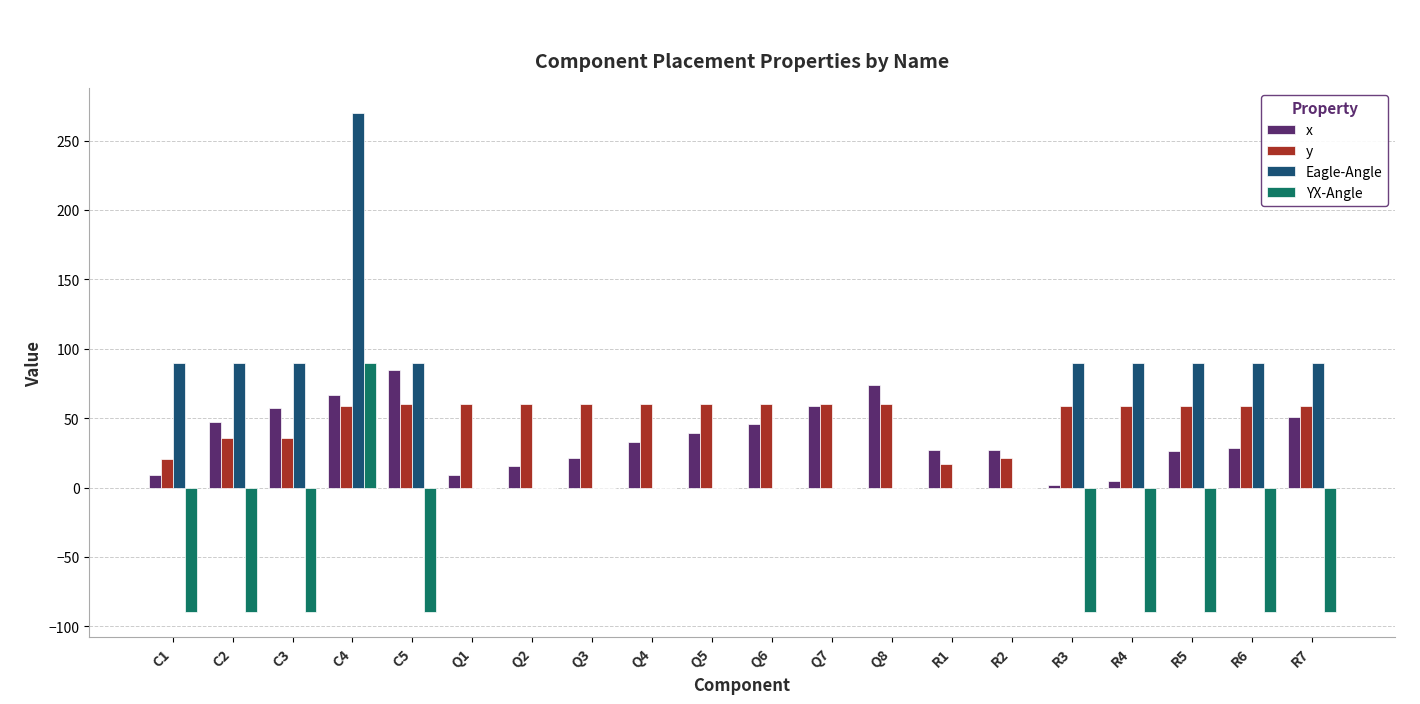

Count the number of categories in the chart.

20